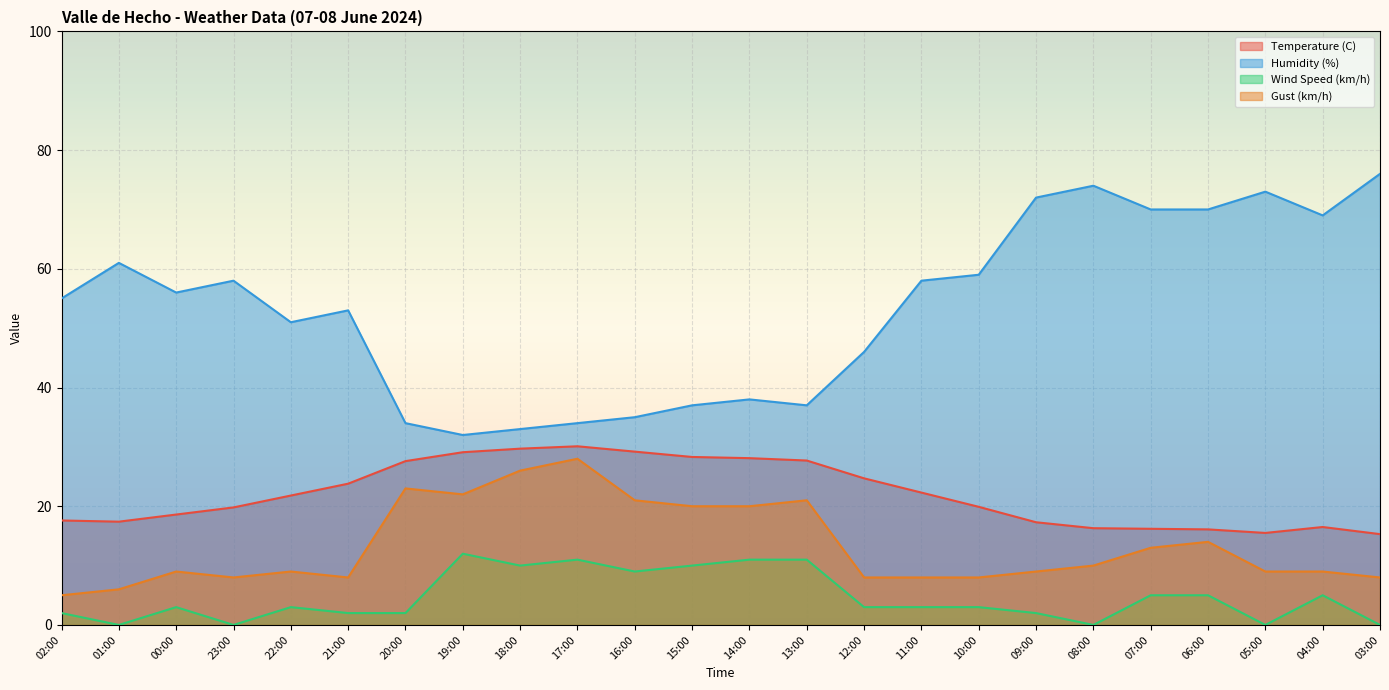

Is it true that Humidity (%) equals 32.6 at 06:00?

False